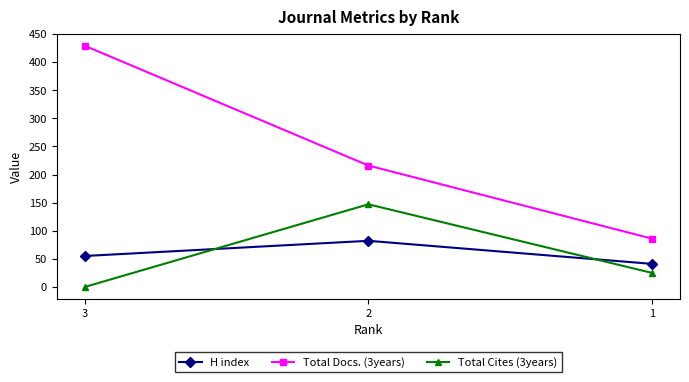

What is the spread (max minus min) of values at 3?

429